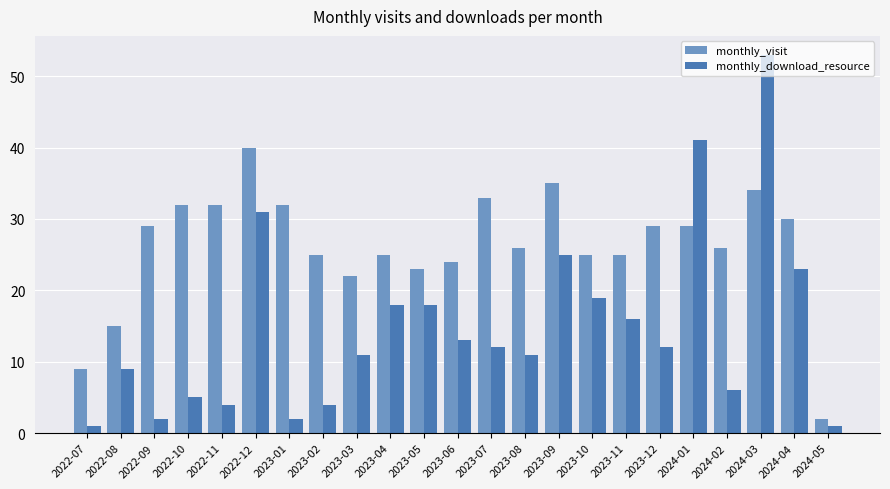

What is the sum of all monthly_visit values?

602